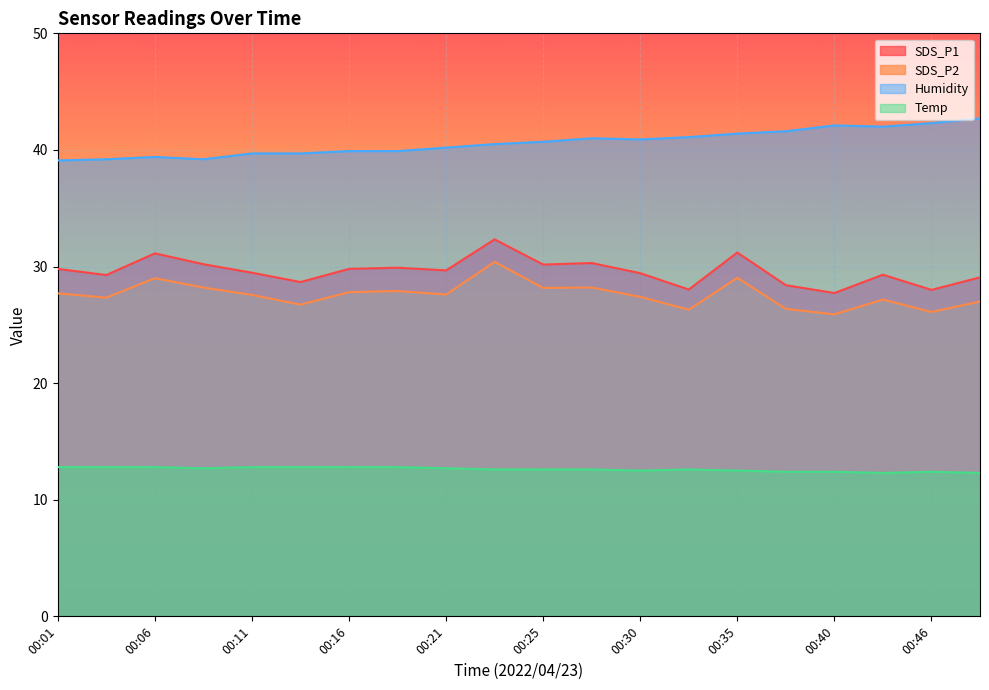

Which series has the largest total across all categories?

Humidity